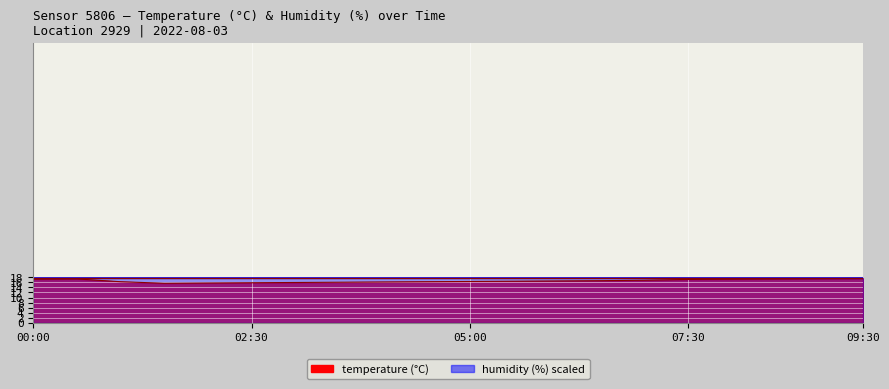

Between 05:00 and 09:30, which series saw the biggest shift?

temperature